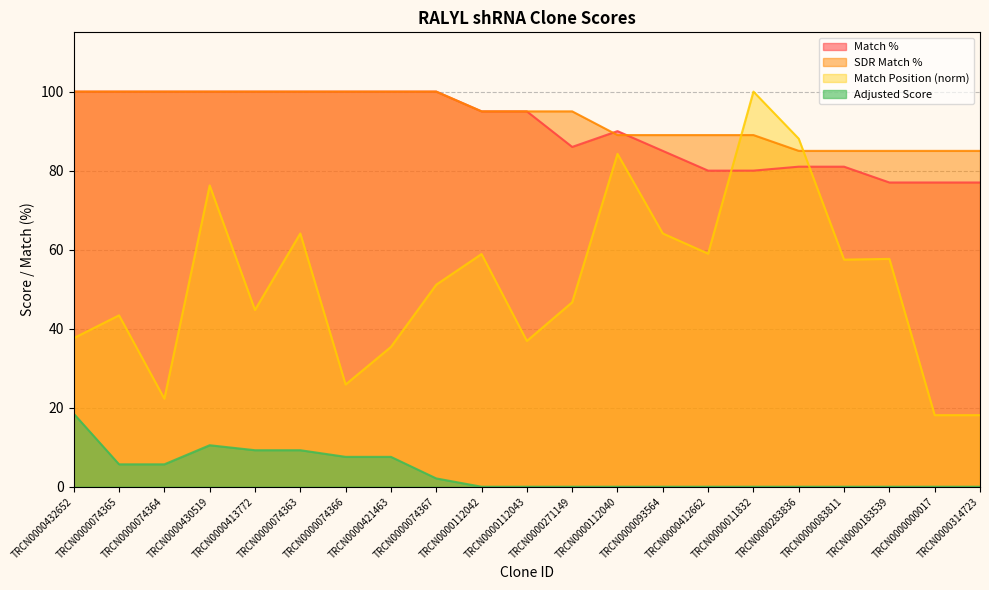

Reading left to right, extract all data points from this chart.

Match %: TRCN0000432652=100.0	TRCN0000074365=100.0	TRCN0000074364=100.0	TRCN0000430519=100.0	TRCN0000413772=100.0	TRCN0000074363=100.0	TRCN0000074366=100.0	TRCN0000421463=100.0	TRCN0000074367=100.0	TRCN0000112042=95.0	TRCN0000112043=95.0	TRCN0000271149=86.0	TRCN0000112040=90.0	TRCN0000093564=85.0	TRCN0000412662=80.0	TRCN0000011832=80.0	TRCN0000283836=81.0	TRCN0000083811=81.0	TRCN0000183539=77.0	TRCN0000000017=77.0	TRCN0000314723=77.0
SDR Match %: TRCN0000432652=100.0	TRCN0000074365=100.0	TRCN0000074364=100.0	TRCN0000430519=100.0	TRCN0000413772=100.0	TRCN0000074363=100.0	TRCN0000074366=100.0	TRCN0000421463=100.0	TRCN0000074367=100.0	TRCN0000112042=95.0	TRCN0000112043=95.0	TRCN0000271149=95.0	TRCN0000112040=89.0	TRCN0000093564=89.0	TRCN0000412662=89.0	TRCN0000011832=89.0	TRCN0000283836=85.0	TRCN0000083811=85.0	TRCN0000183539=85.0	TRCN0000000017=85.0	TRCN0000314723=85.0
Match Position: TRCN0000432652=37.6	TRCN0000074365=43.4	TRCN0000074364=22.3	TRCN0000430519=76.3	TRCN0000413772=44.7	TRCN0000074363=64.1	TRCN0000074366=25.9	TRCN0000421463=35.4	TRCN0000074367=51.1	TRCN0000112042=58.9	TRCN0000112043=36.9	TRCN0000271149=46.7	TRCN0000112040=84.2	TRCN0000093564=64.1	TRCN0000412662=59.0	TRCN0000011832=100.0	TRCN0000283836=88.1	TRCN0000083811=57.5	TRCN0000183539=57.7	TRCN0000000017=18.1	TRCN0000314723=18.1
Adjusted Score: TRCN0000432652=18.5	TRCN0000074365=5.7	TRCN0000074364=5.7	TRCN0000430519=10.5	TRCN0000413772=9.2	TRCN0000074363=9.2	TRCN0000074366=7.6	TRCN0000421463=7.6	TRCN0000074367=2.1	TRCN0000112042=0.0	TRCN0000112043=0.0	TRCN0000271149=0.0	TRCN0000112040=0.0	TRCN0000093564=0.0	TRCN0000412662=0.0	TRCN0000011832=0.0	TRCN0000283836=0.0	TRCN0000083811=0.0	TRCN0000183539=0.0	TRCN0000000017=0.0	TRCN0000314723=0.0